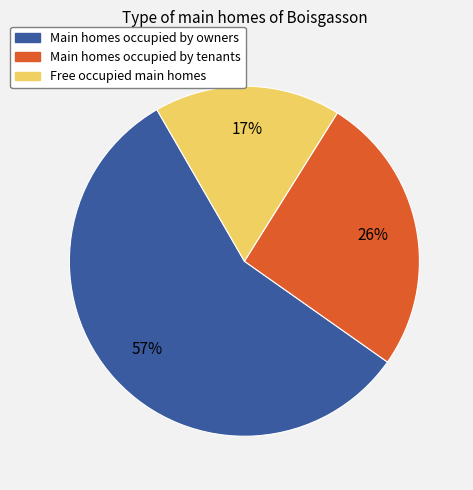

Is there a majority slice in this chart?

Yes